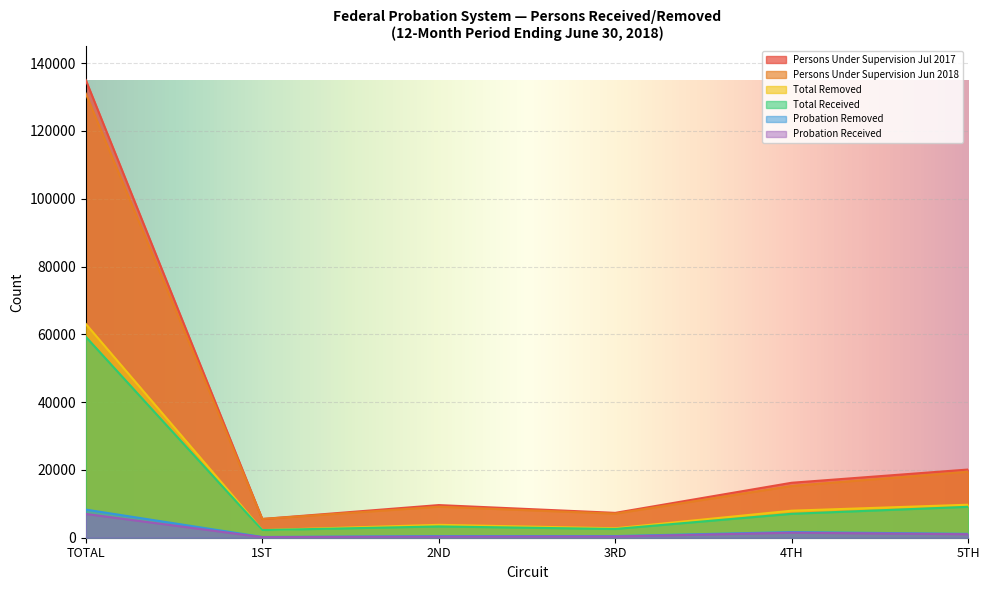

Which series has the largest total across all categories?

Persons Under Supervision Jul 2017